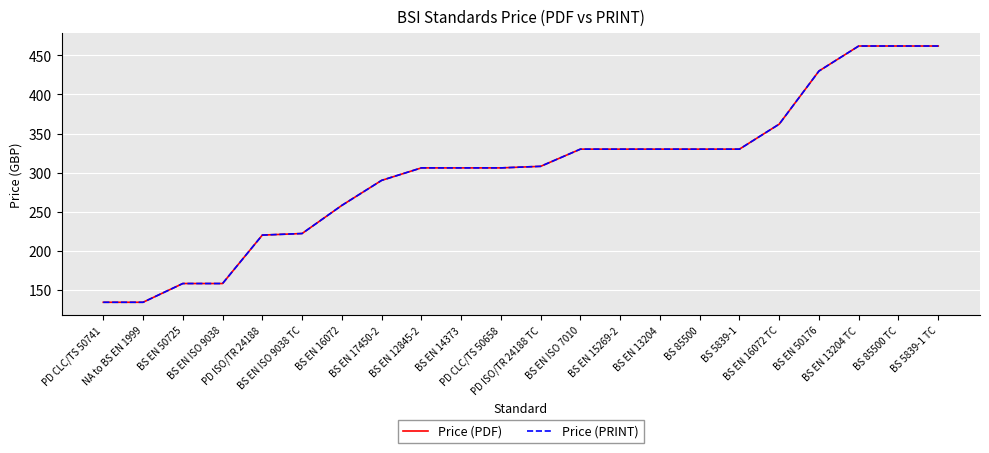

Does the chart display data point markers on the line(s)?

No